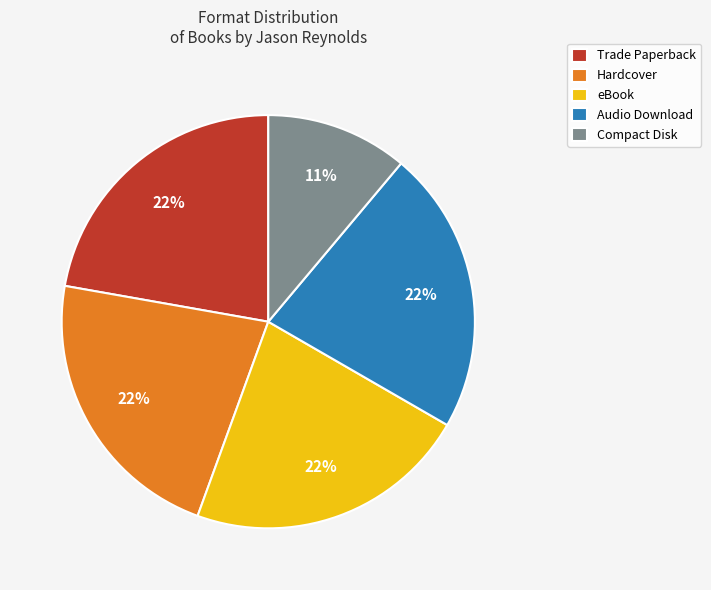

Count the number of slices in the pie.

5